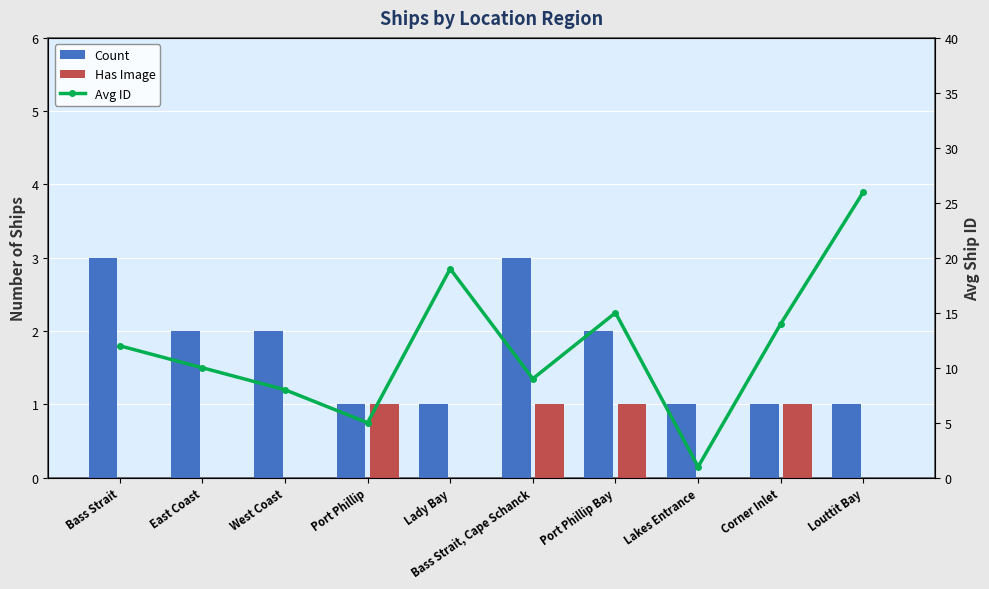

What is the label of the 9th bar from the right?

East Coast